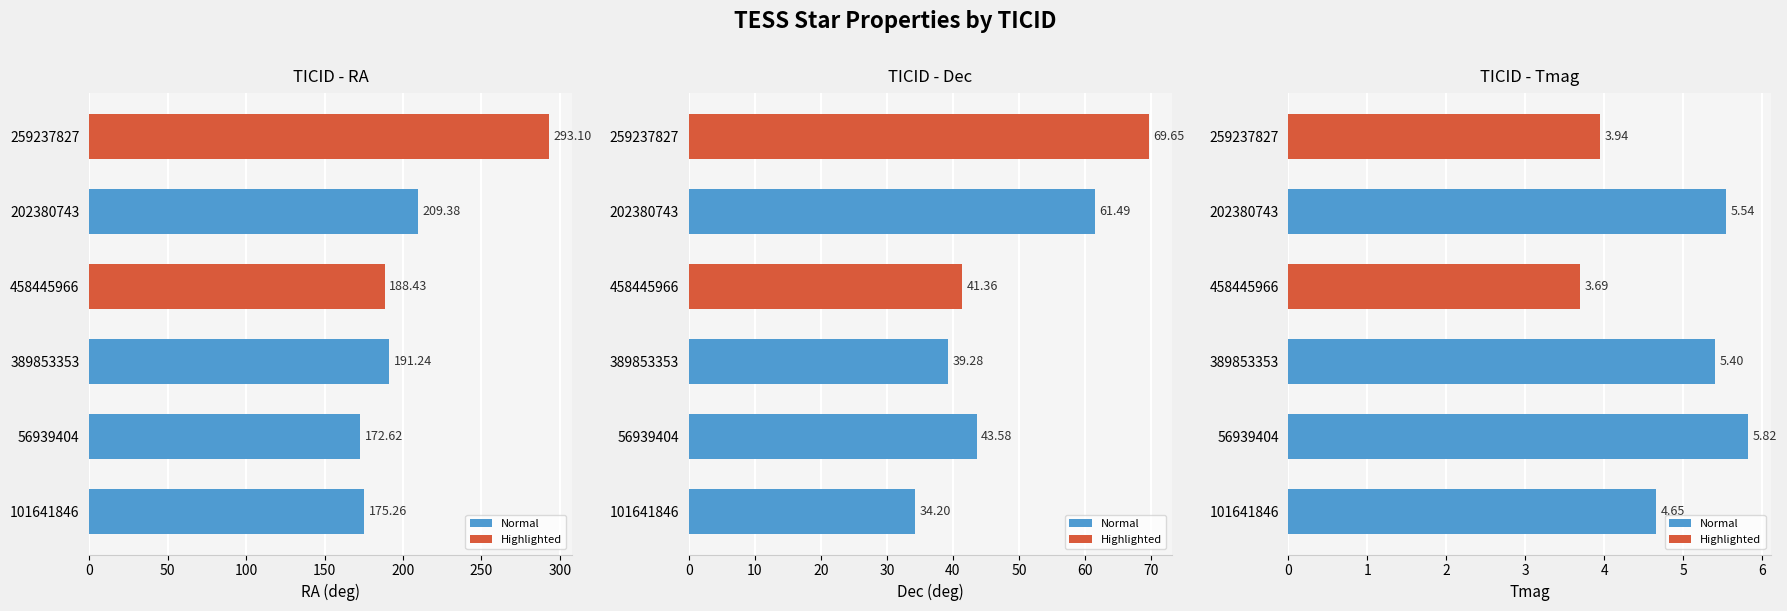

List the series in order of their peak value, highest first.

RA, Dec, Tmag